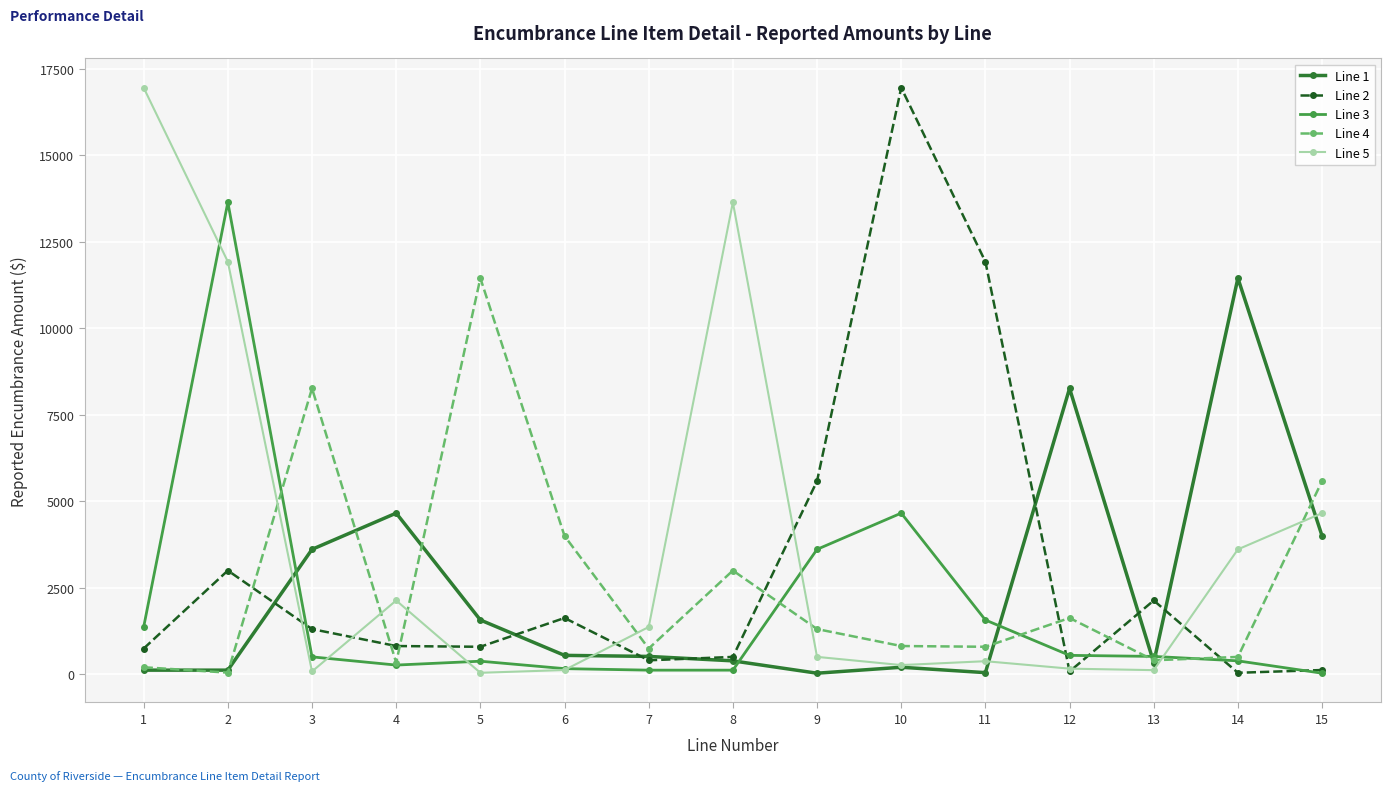

The value of Line 5 at 9 is 500.0. True or false?

True